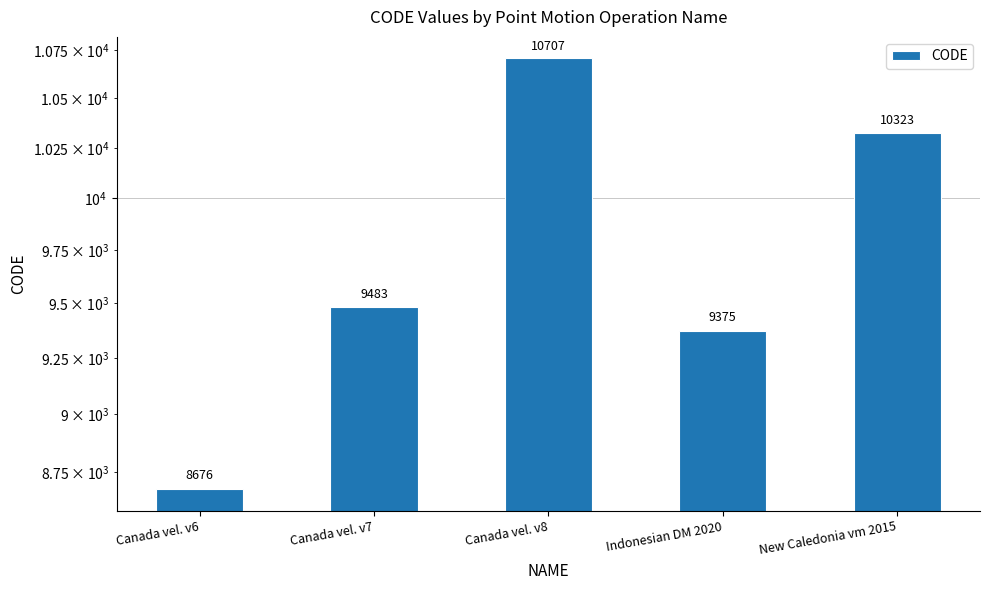

List the labels in order of value, largest first.

Canada vel. v8, New Caledonia vm 2015, Canada vel. v7, Indonesian DM 2020, Canada vel. v6